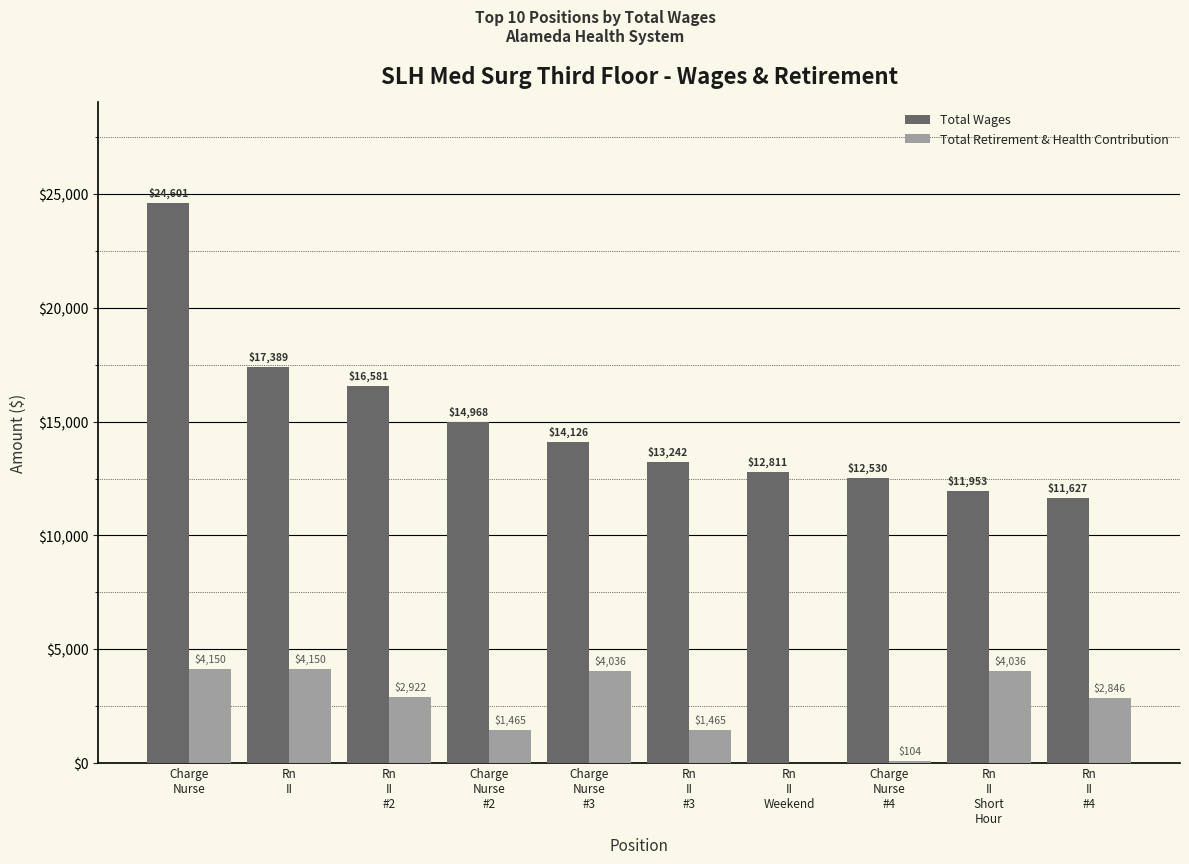

Which series has the largest total across all categories?

Total Wages